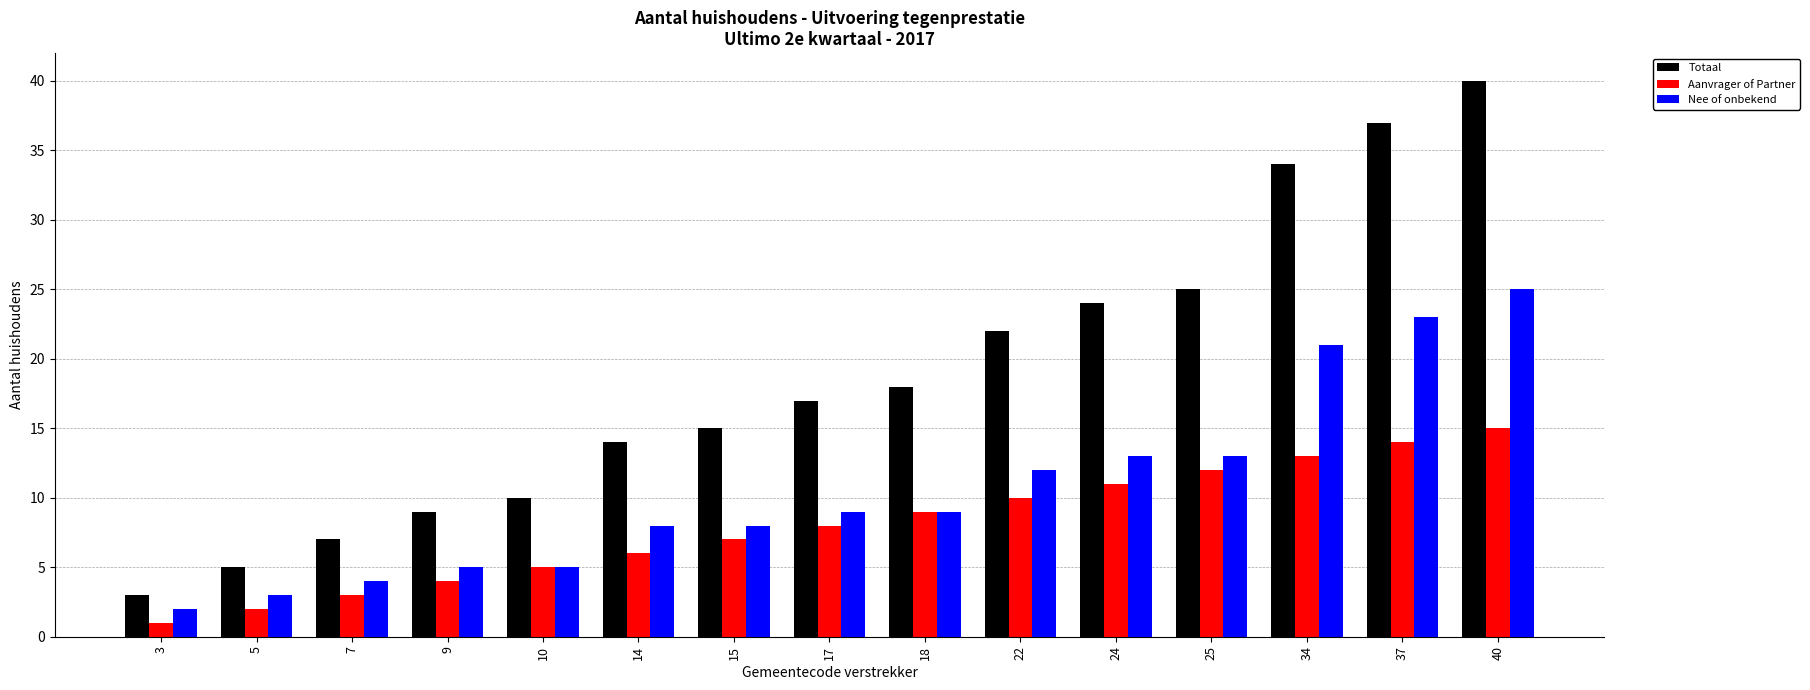

What is the difference between the Nee of onbekend values at 24 and 3?

11